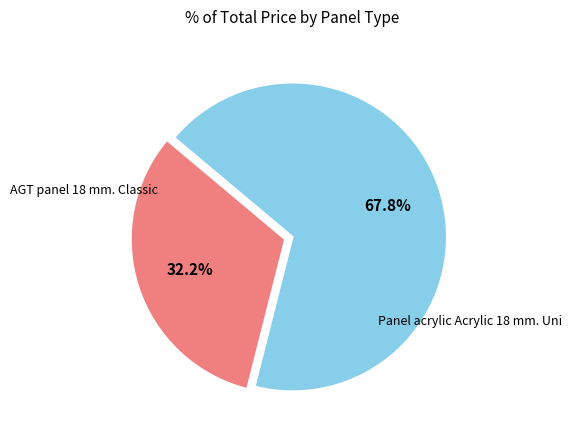

Does any single category account for the majority?

Yes